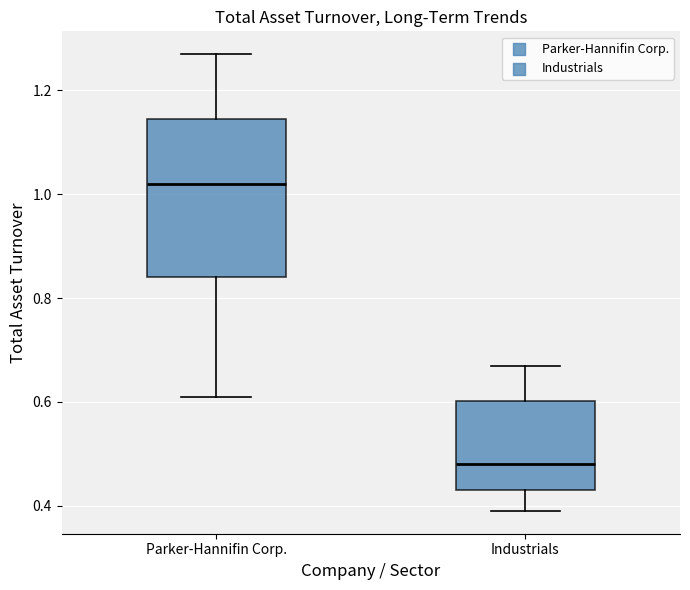

Reading left to right, read every box against the y-axis: the position of its median line, the range the box covers, and the ends of its whiskers. The values are not printed on the chart, so give them approximately, as read against the axis.

Parker-Hannifin Corp.: median 1.02, box 0.84 to 1.14, whiskers 0.62 to 1.28
Industrials: median 0.48, box 0.44 to 0.60, whiskers 0.40 to 0.68